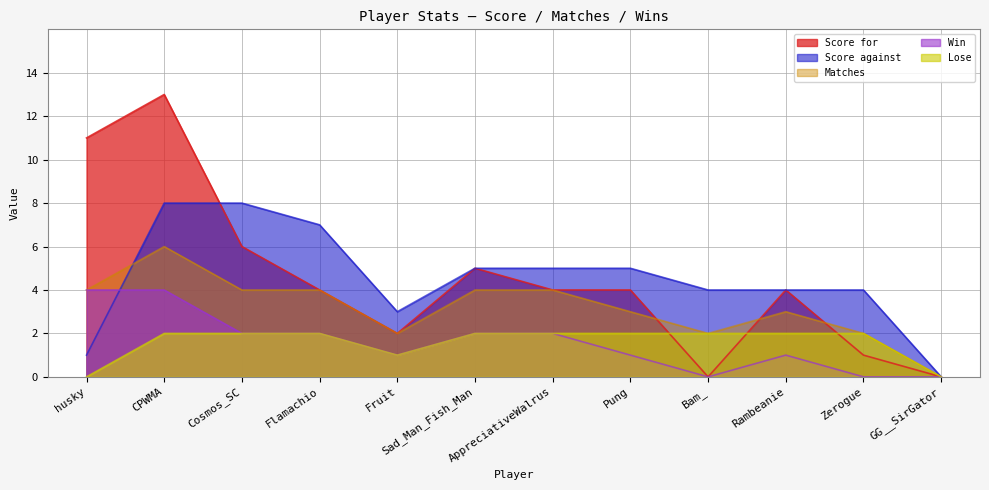

Does the chart display data point markers on the line(s)?

No